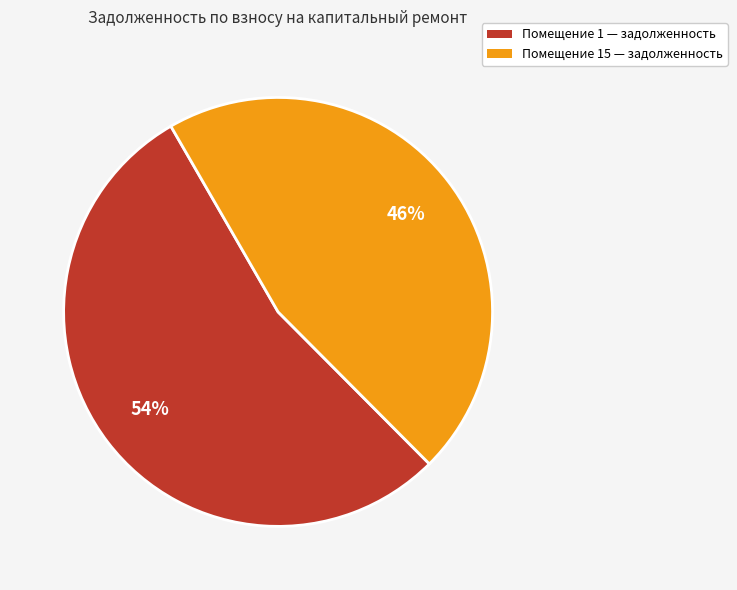

To the nearest percent, what is the difference between the largest and smallest slice percentages?

8%